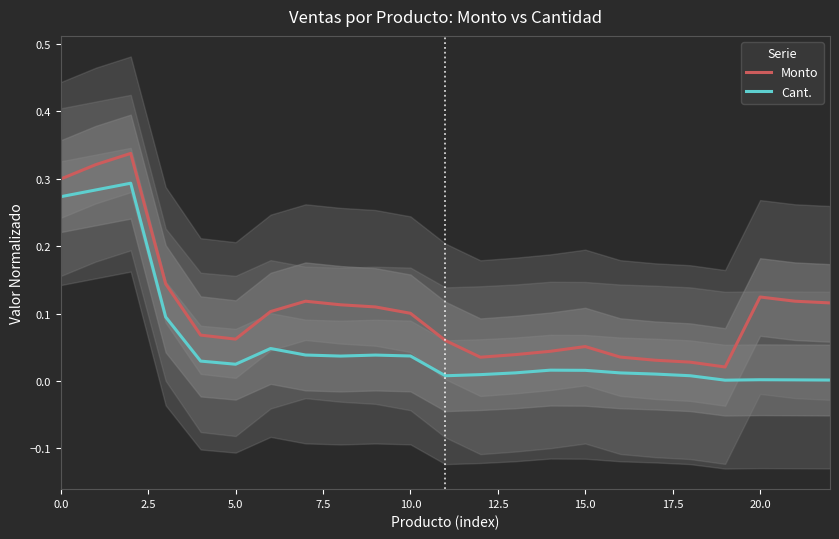

What is the sum of all Monto values?

2.5